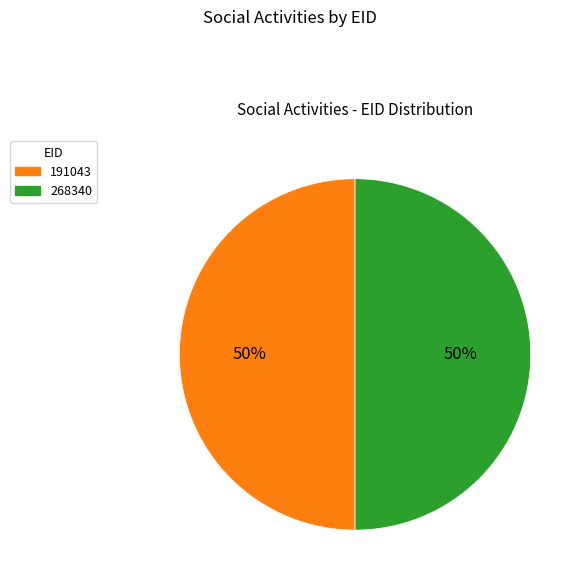

How many segments does this pie chart have?

2